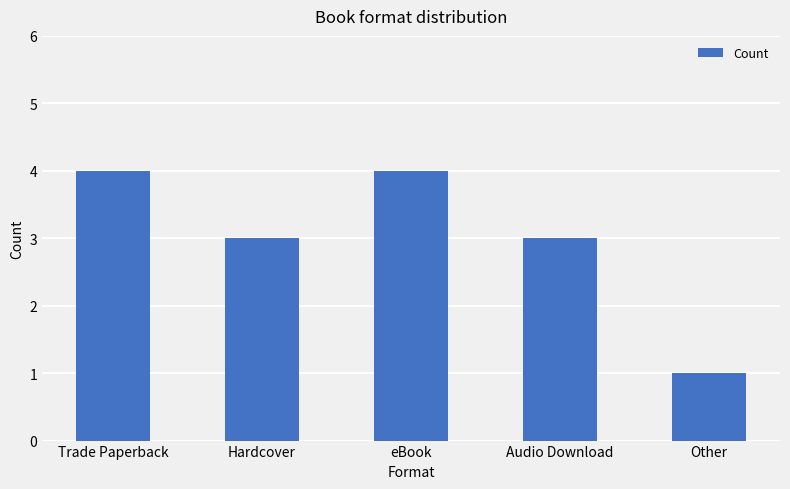

What is the greatest value displayed?

4